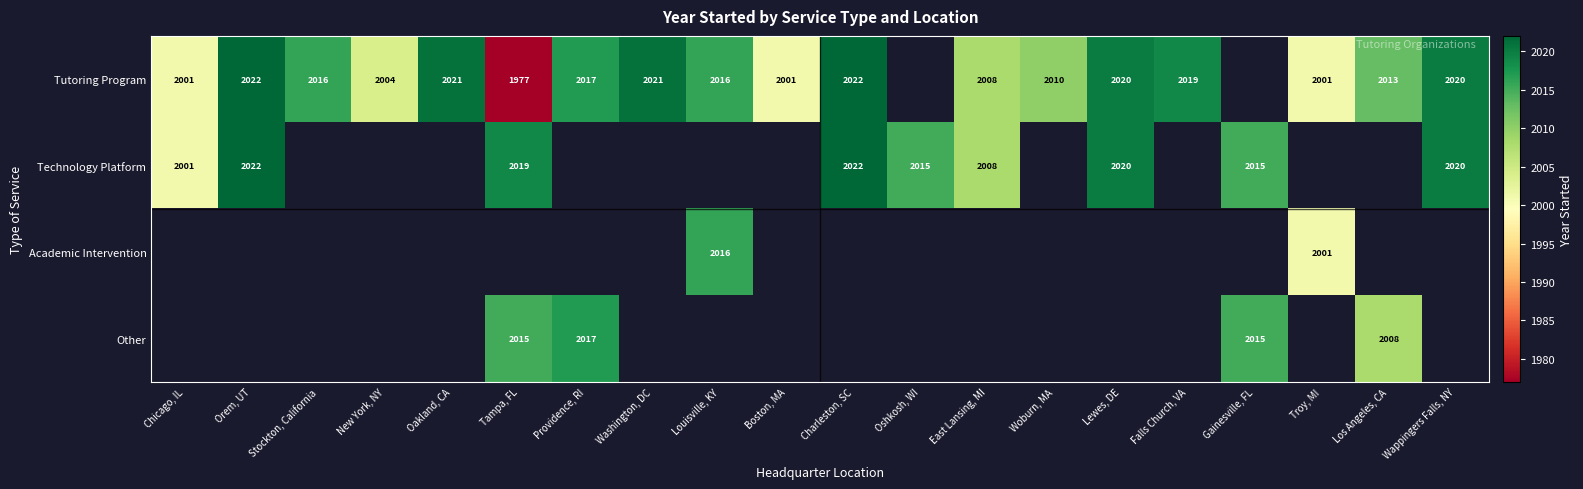

True or false: Other has a value of 2017 at Providence, RI.

True